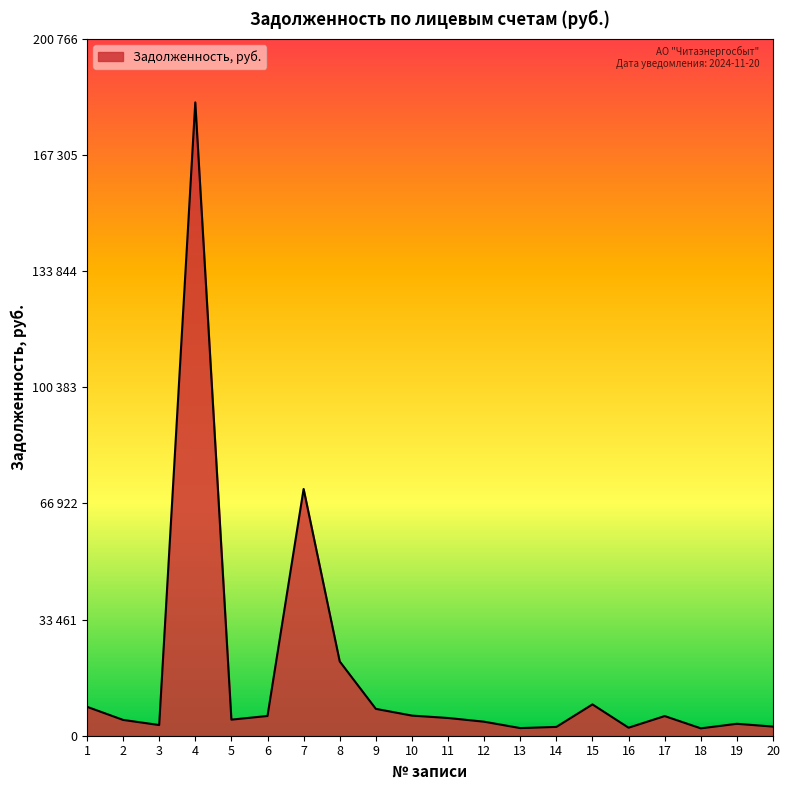

Is this an area chart (filled region under the line)?

Yes